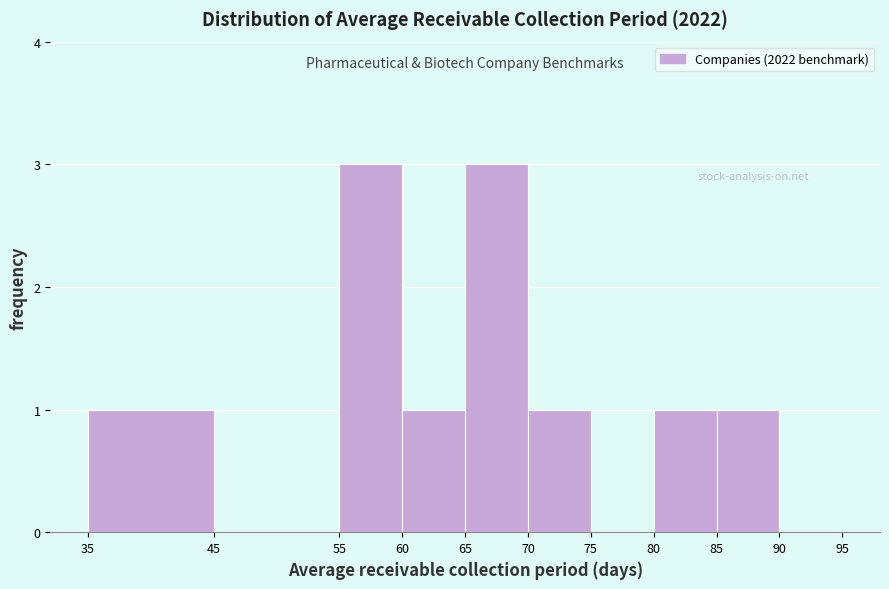

Reading left to right, transcribe this chart: for each bar, give the range it covers on the x-axis and its height. The values are not printed on the chart, so give them approximately, as read against the axis.

35 to 45: 1
45 to 55: 0
55 to 60: 3
60 to 65: 1
65 to 70: 3
70 to 75: 1
75 to 80: 0
80 to 85: 1
85 to 90: 1
90 to 95: 0